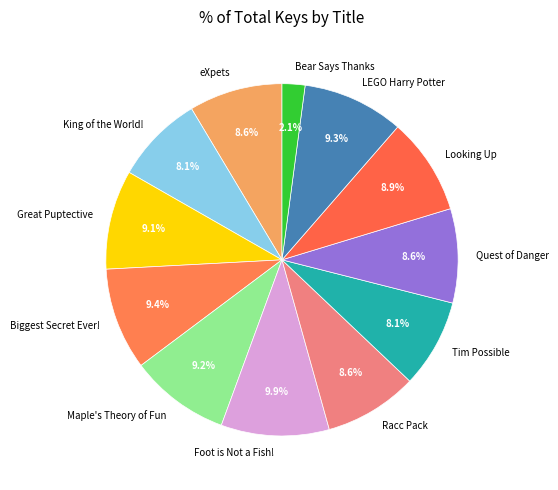

How many segments does this pie chart have?

12